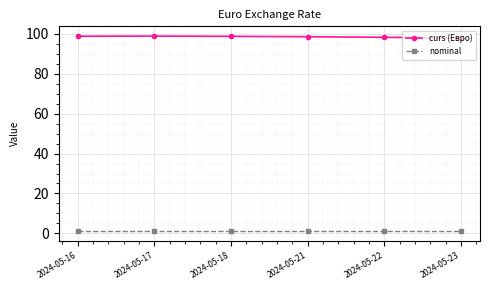

The value of curs (Евро) at 2024-05-16 is 167.3. True or false?

False